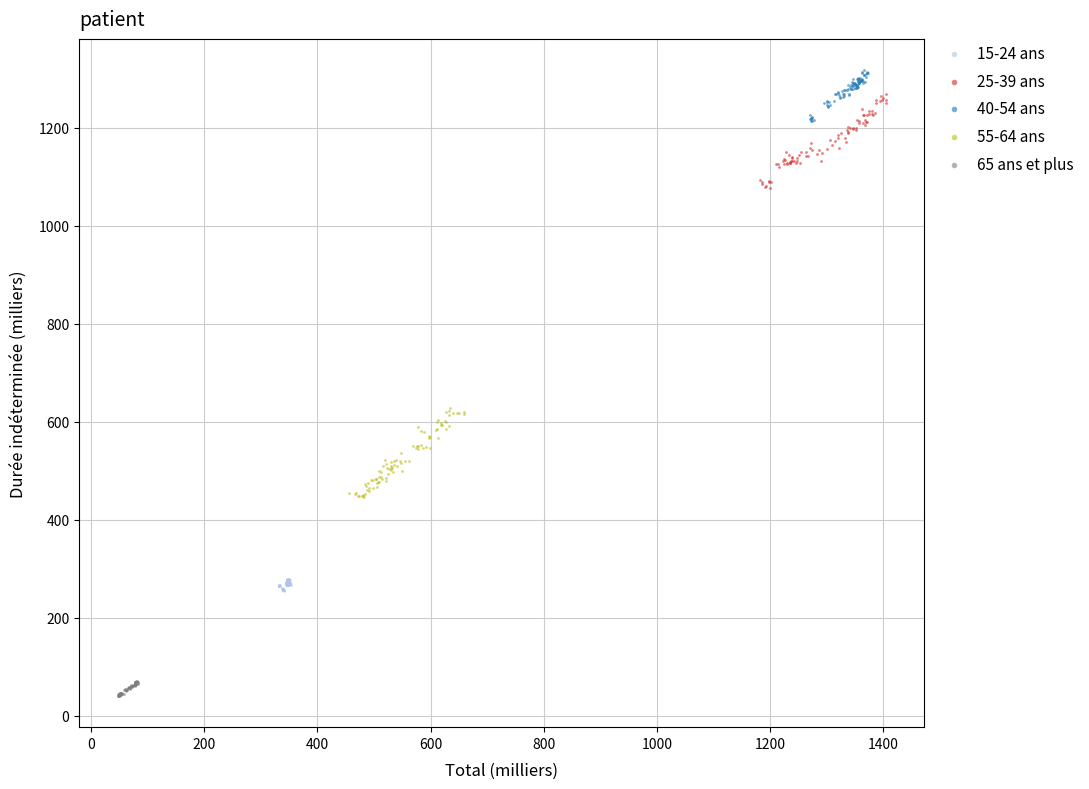

Which series reaches the minimum Y coordinate?

65 ans et plus